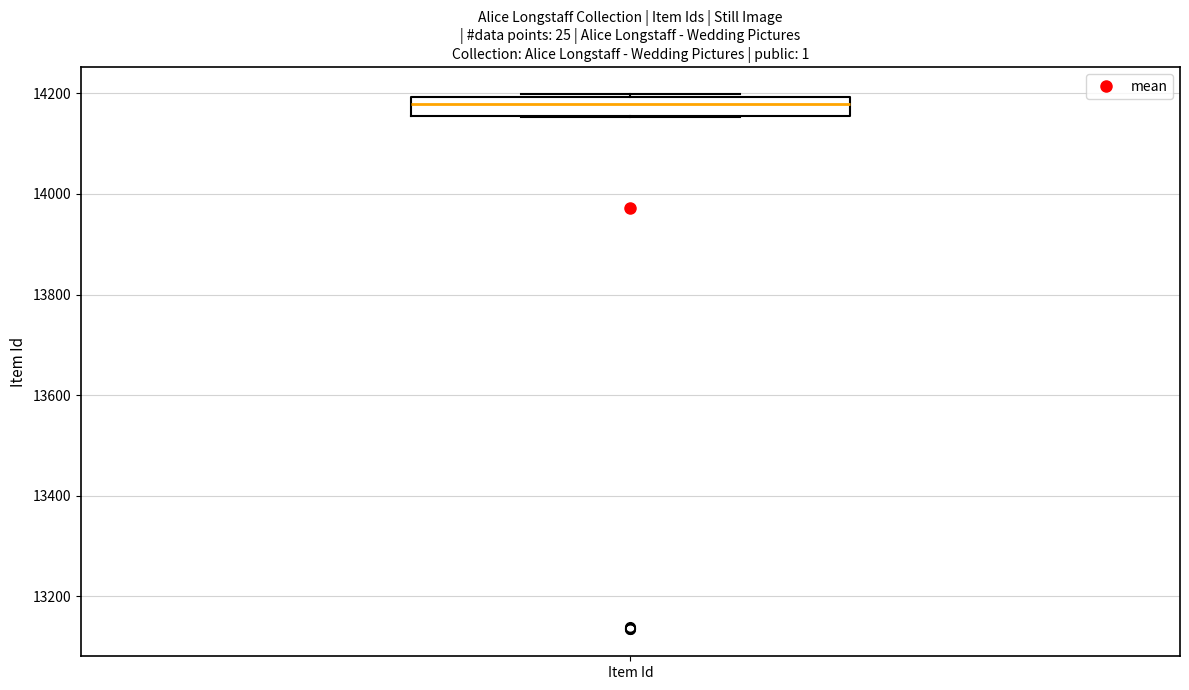

Transcribe this box plot: give where the median line is, the range the box spans, and where the two whiskers end, as read against the y-axis. The values are not printed on the chart, so give them approximately, as read against the axis.

median 14180, box 14160 to 14200, whiskers 14160 to 14200